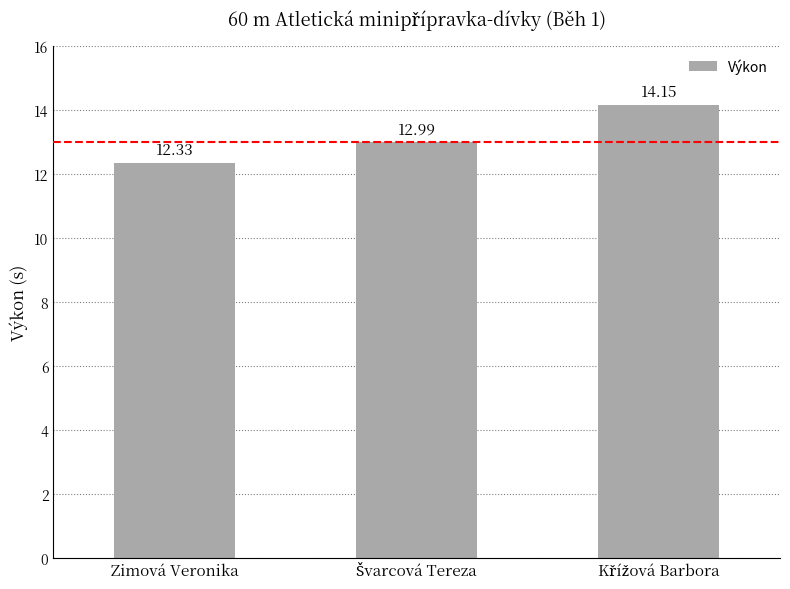

What is the label of the 3rd bar from the right?

Zimová Veronika